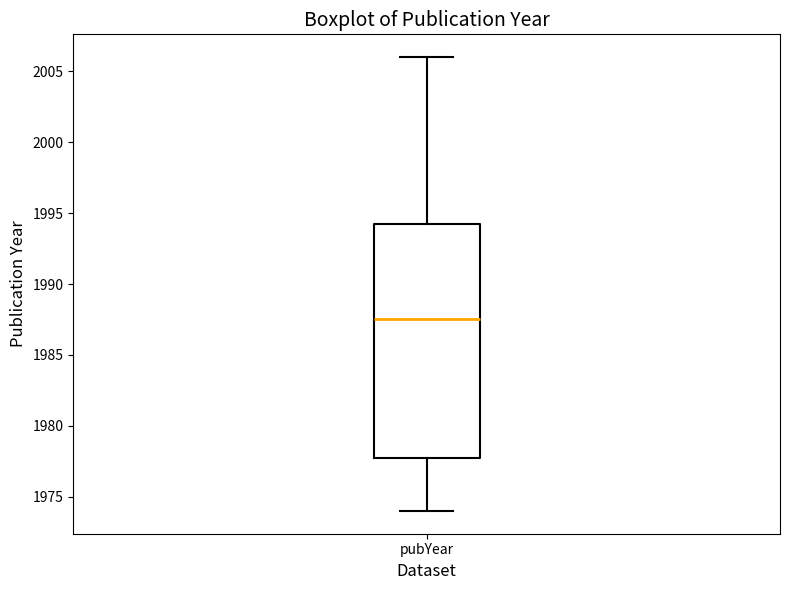

Where does the lower whisker of the box for pubYear end on the y-axis? The values are not printed on the chart, so give them approximately, as read against the axis.

1974.0